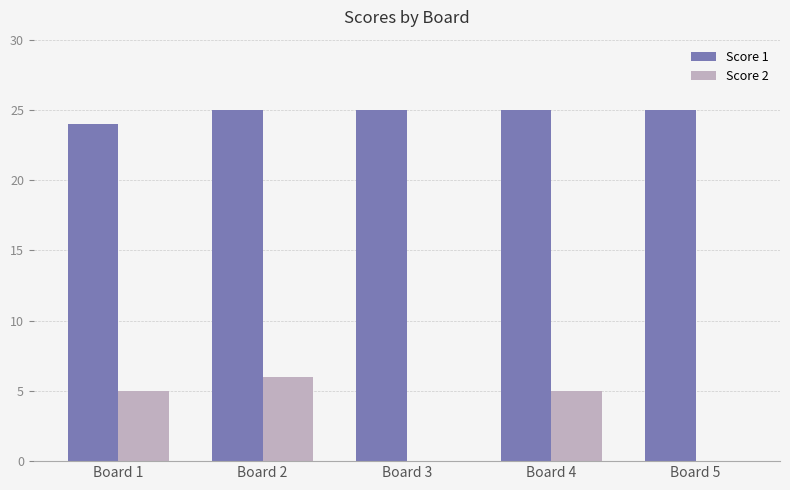

Which series changed the most between Board 3 and Board 4?

Score 2